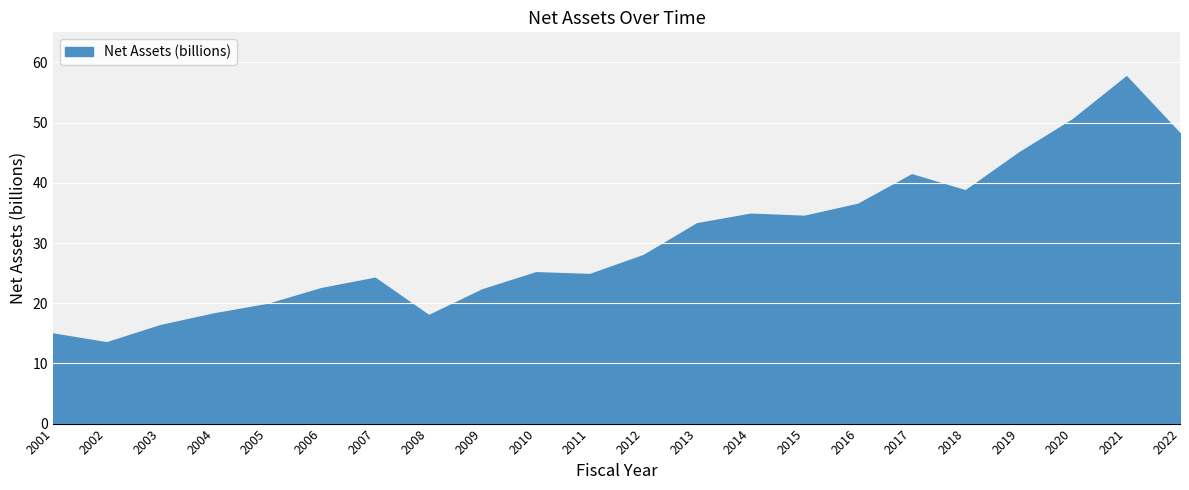

At which category does the chart reach its peak across all series?

2021